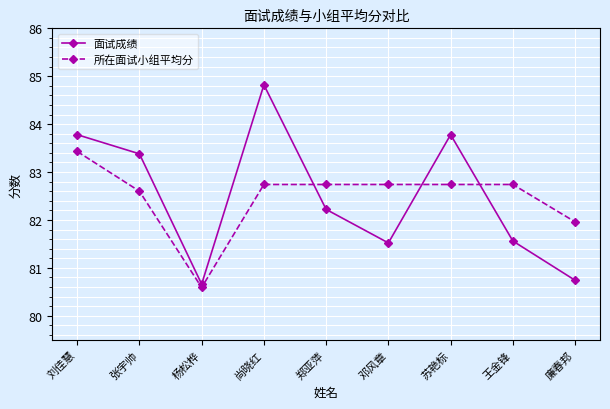

What is the label of the 7th point from the right?

杨松桦